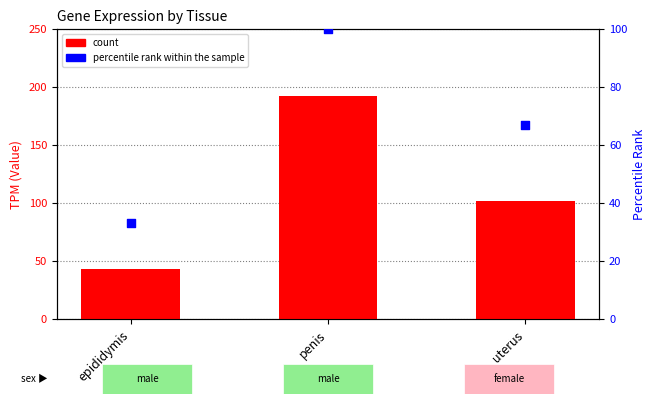

What are all the series names shown in the legend?

count, percentile rank within the sample